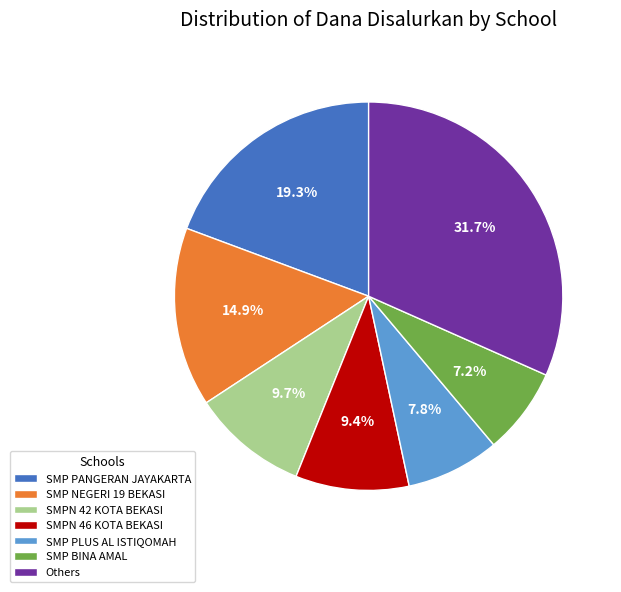

What is the smallest slice in the pie chart?

SMP BINA AMAL